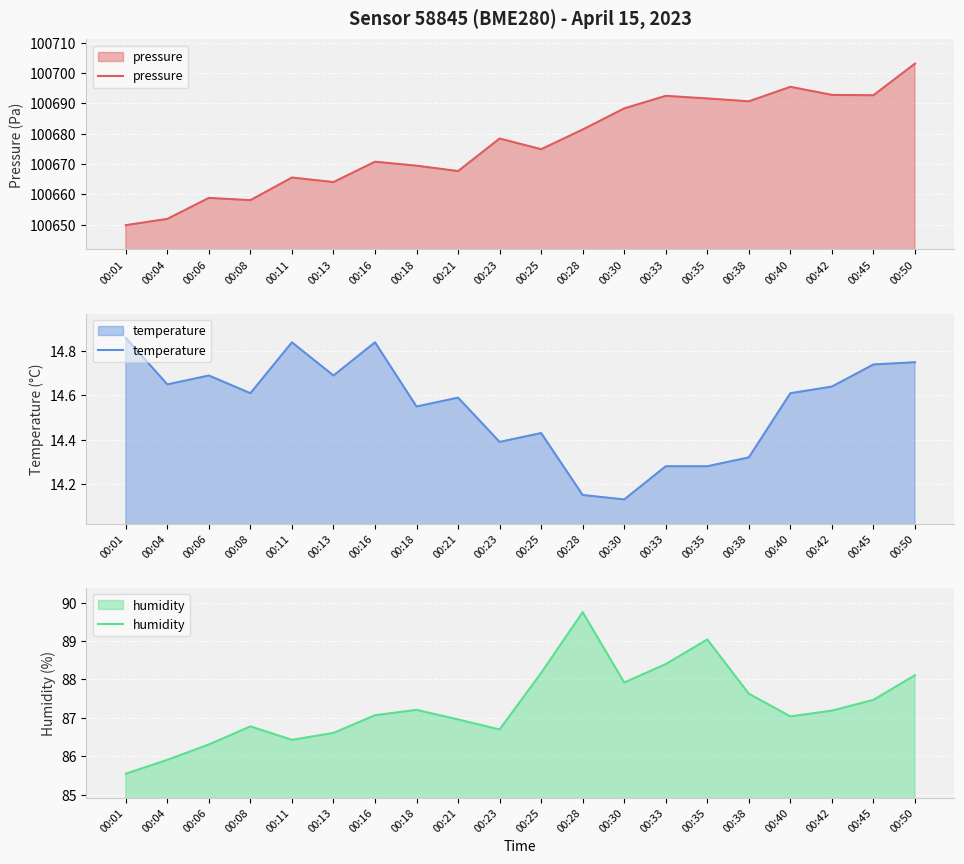

List the labels in order of temperature value, smallest first.

00:30, 00:28, 00:33, 00:35, 00:38, 00:23, 00:25, 00:18, 00:21, 00:08, 00:40, 00:42, 00:04, 00:06, 00:13, 00:45, 00:50, 00:11, 00:16, 00:01